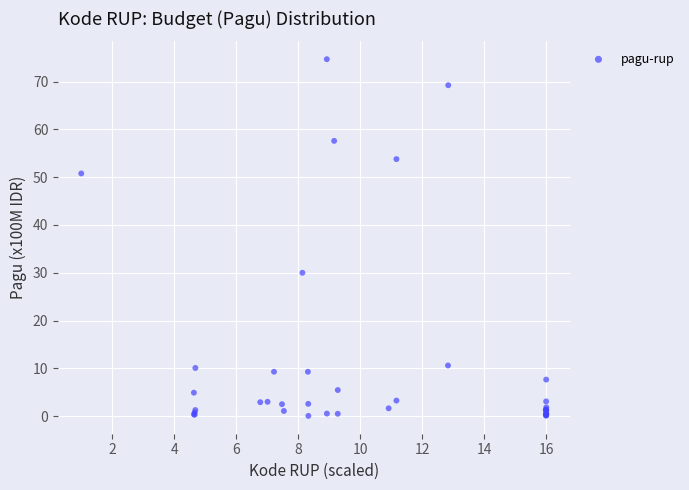

What Y value in the scatter plot is closest to 37?

30.0